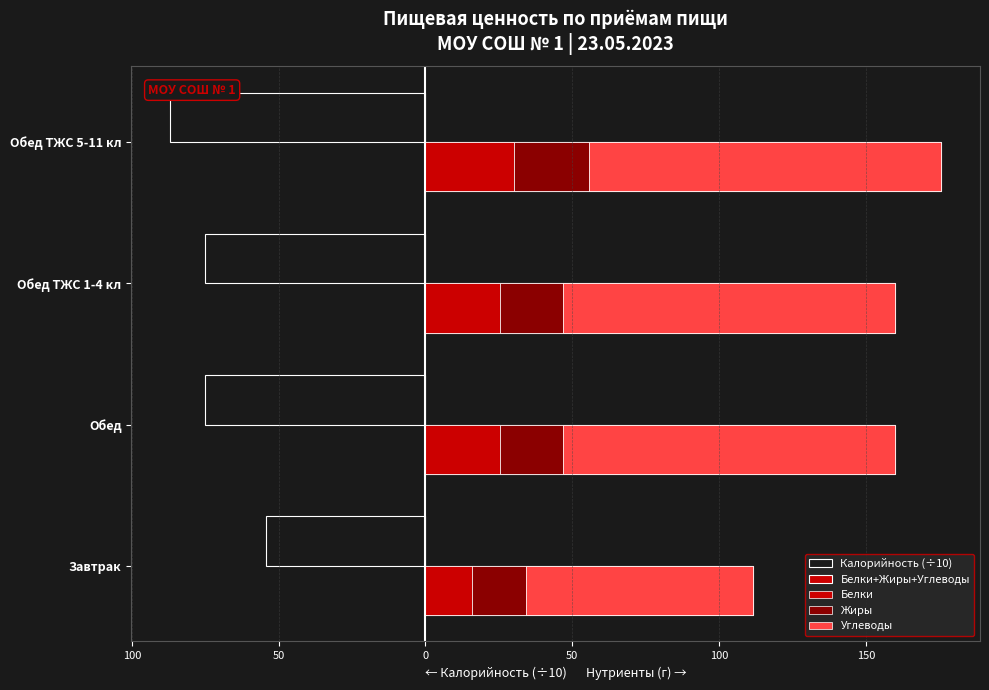

Reading left to right, transcribe all the data shown in this chart.

Калорийность (÷10): -54.4	-75.1	-75.1	-87.0
Белки+Жиры+Углеводы: 111.4	159.9	159.9	175.7
Белки: 15.8	25.3	25.3	30.0
Жиры: 18.2	21.6	21.6	25.7
Углеводы: 77.3	113.0	113.0	120.0